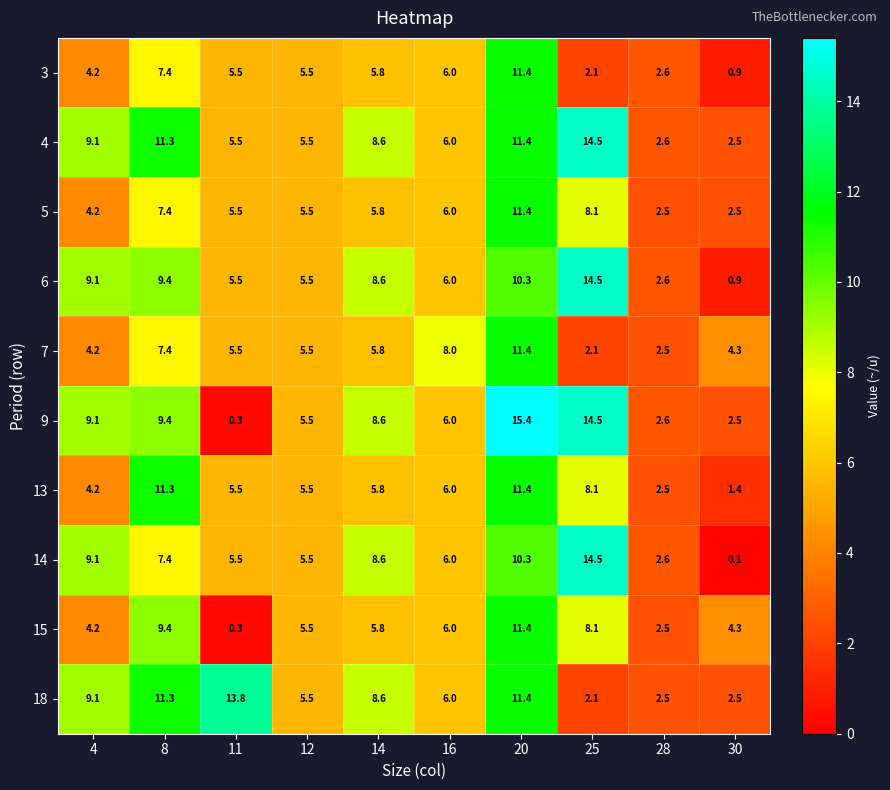

What is the difference between the maximum and minimum values in the 3 series?

10.5